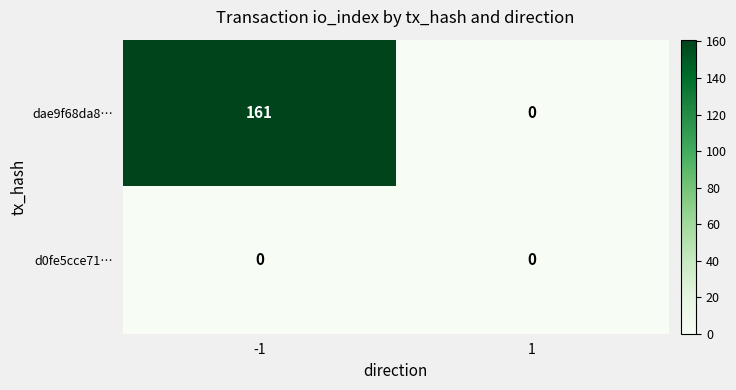

Which series has the largest range (max minus min)?

dae9f68da8…